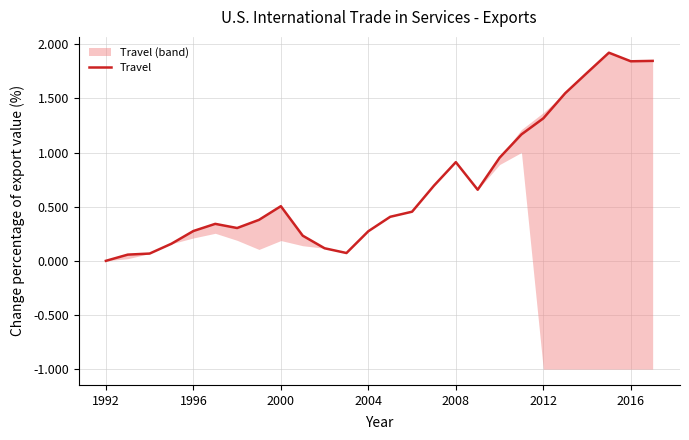

Does the chart display data point markers on the line(s)?

No